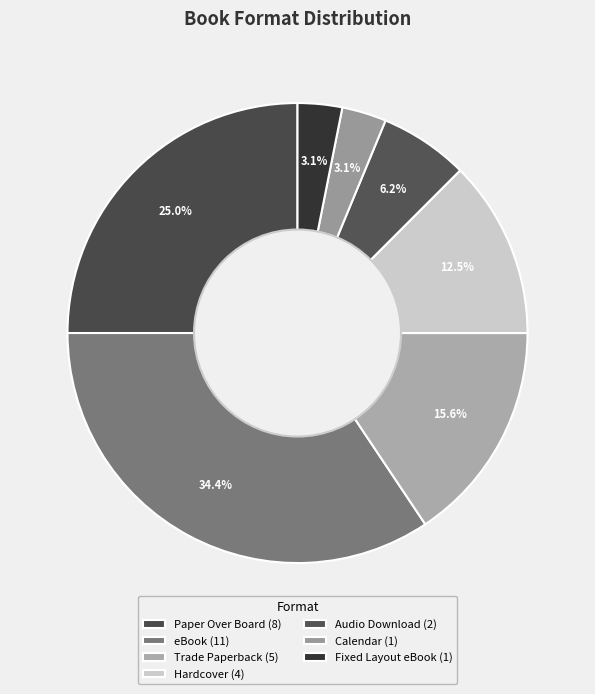

Does Fixed Layout eBook represent more than half of the total?

No